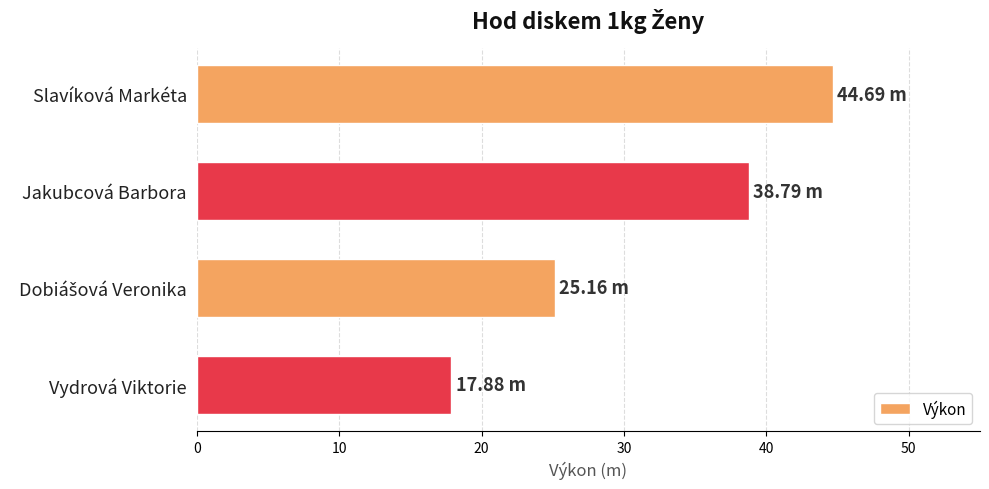

What is the label of the 4th bar from the bottom?

Slavíková Markéta